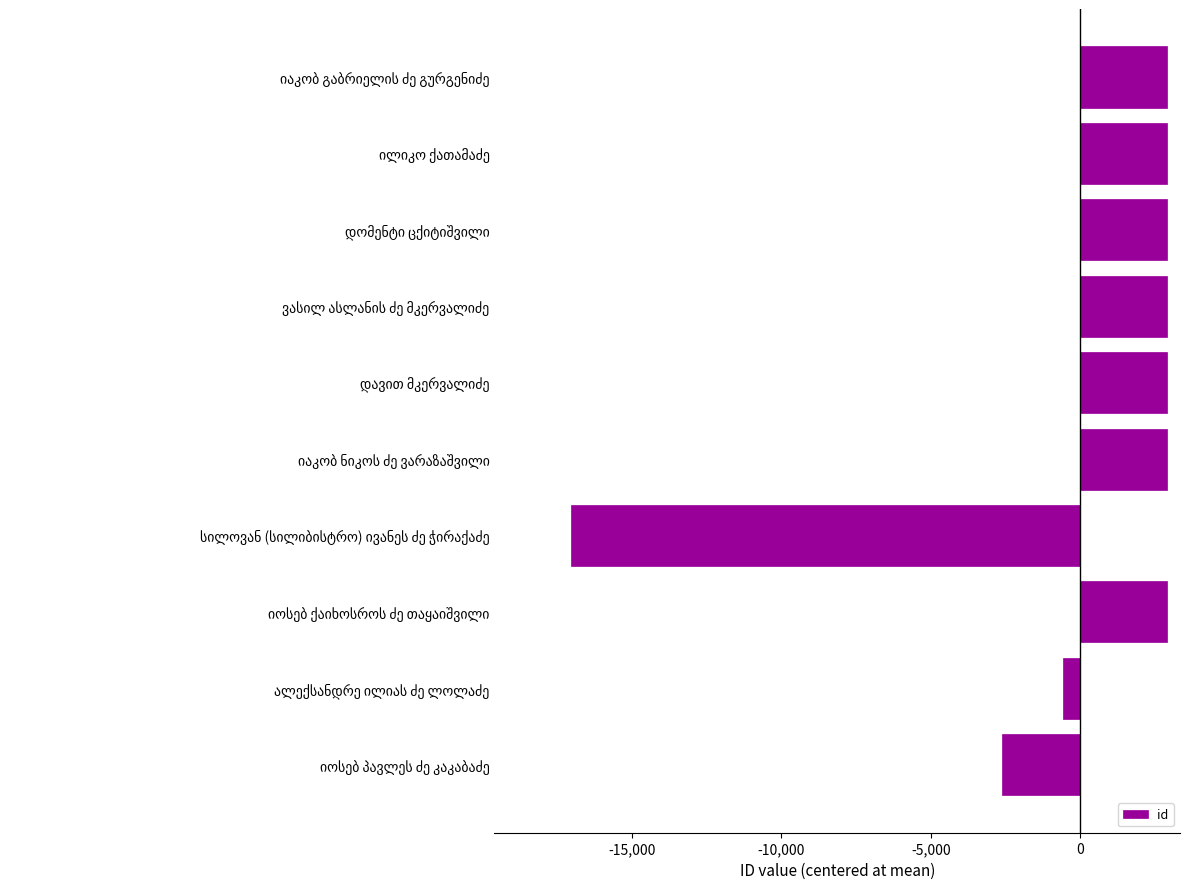

What is the difference between the maximum and minimum values?

19932.0